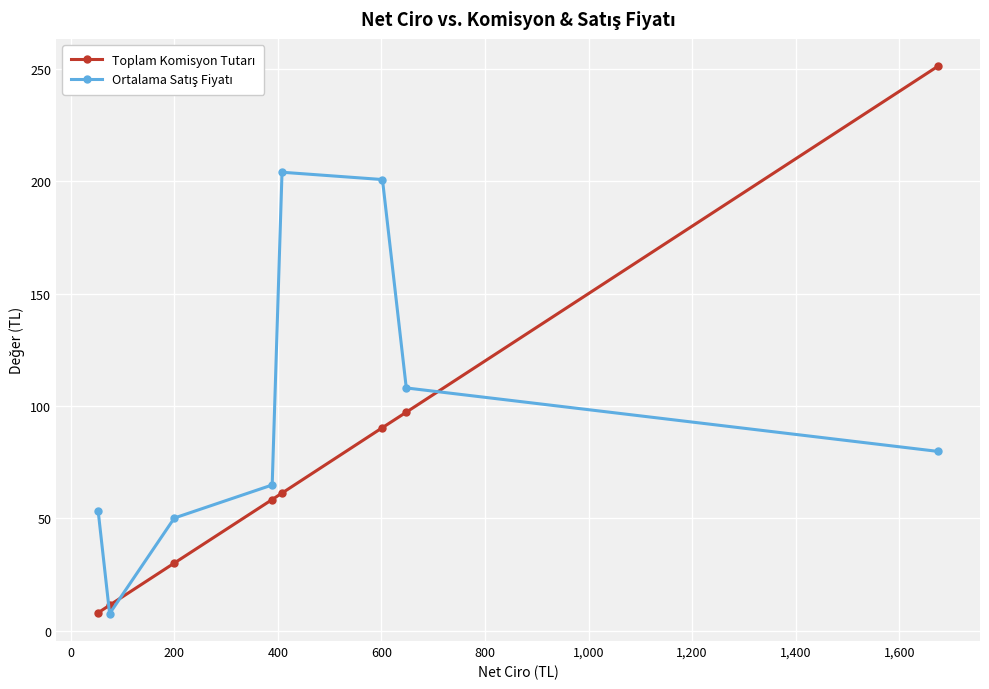

Reading left to right, list all the values displayed in this chart.

Toplam Komisyon Tutarı: 8.0	11.3	30.1	58.3	61.2	90.3	97.2	251.2
Ortalama Satış Fiyatı: 53.0	7.5	50.1	64.8	204.0	200.8	108.0	79.8